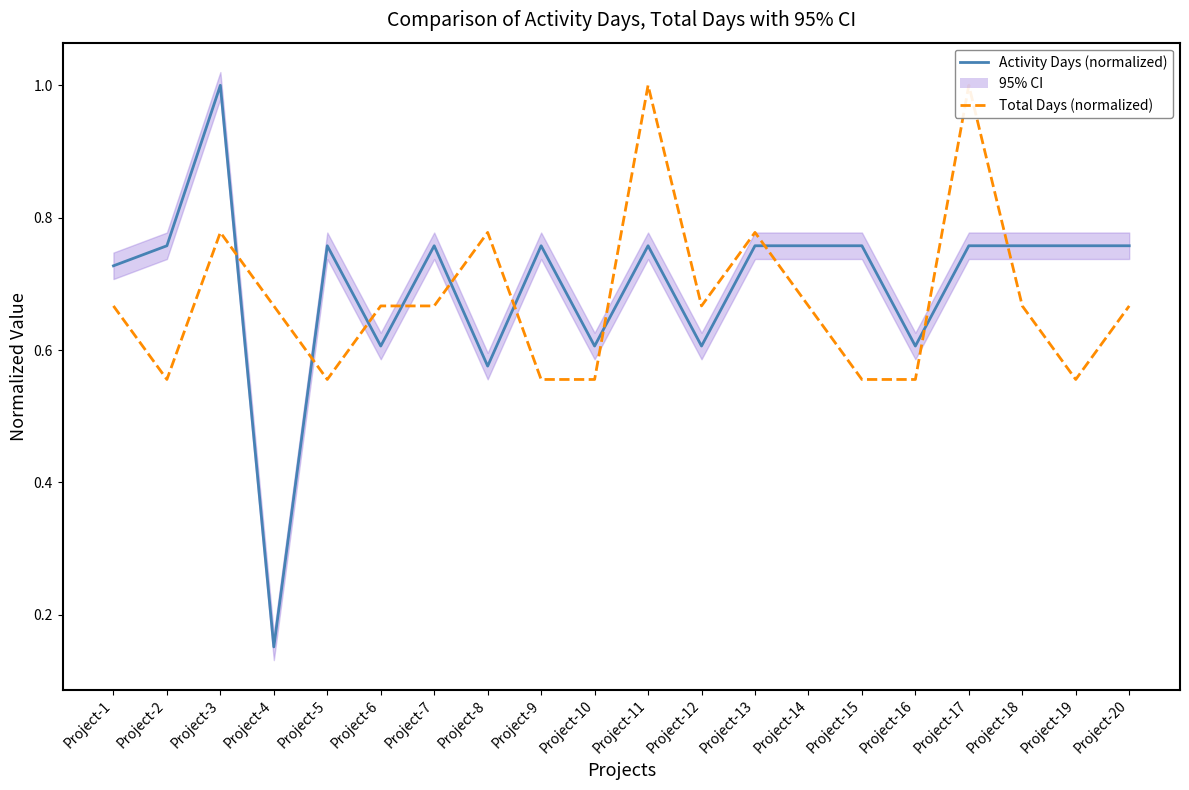

What is the sum of the Activity Days (normalized) values at Project-15 and Project-2?

1.5